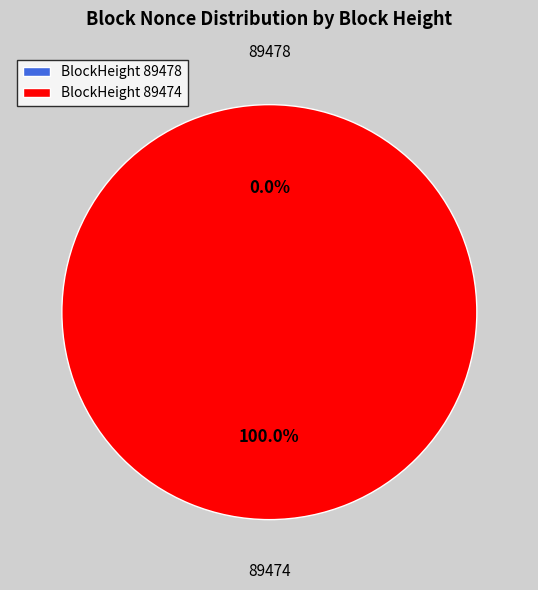

How many slices are in this pie chart?

2